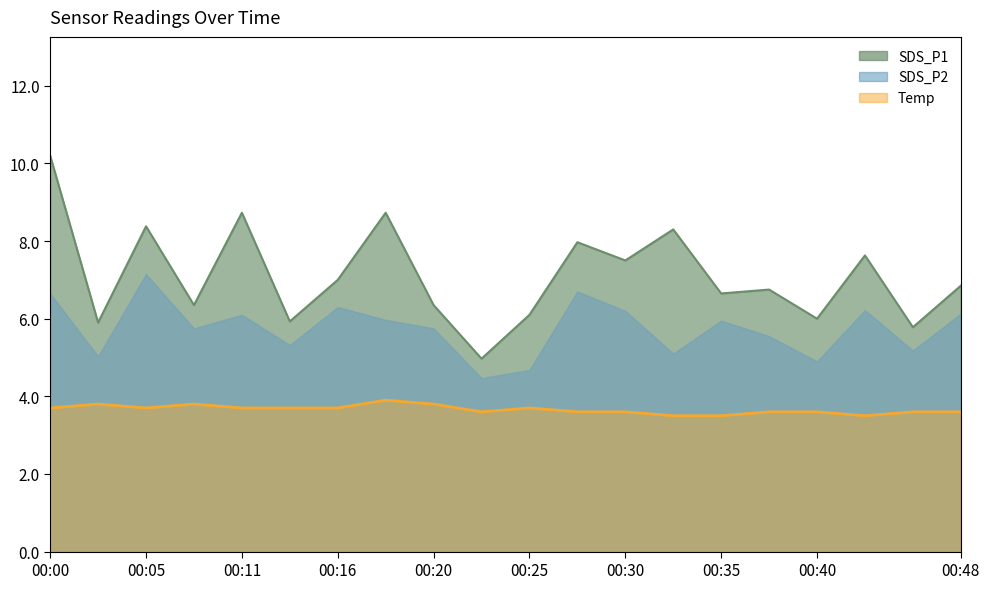

What is the difference between the SDS_P1 values at 00:11 and 00:48?

1.9